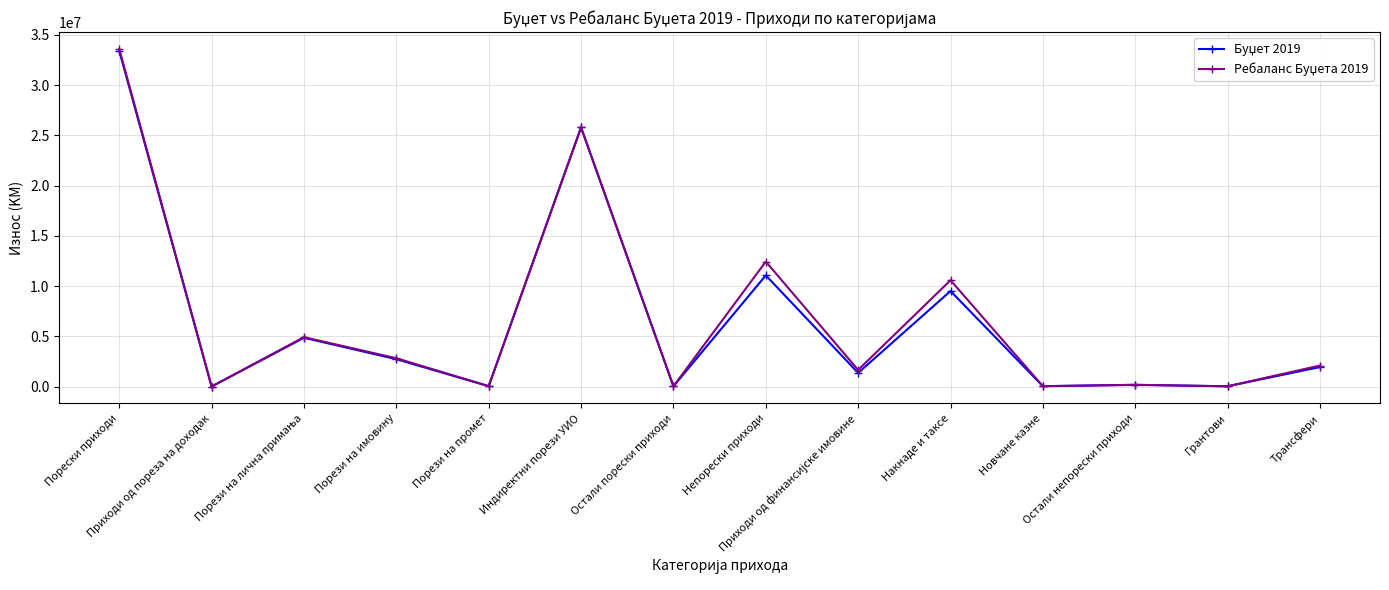

What is the maximum value shown in the chart?

33589100